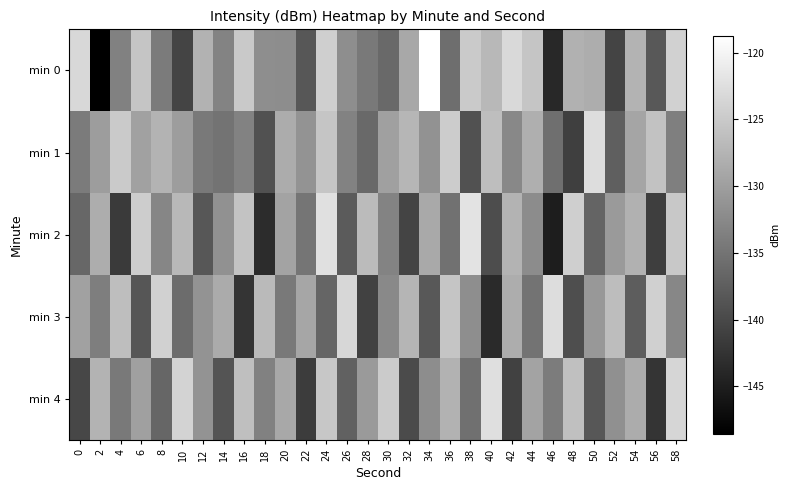

Reading left to right, transcribe all the data shown in this chart.

min 0: 0=-123.3	2=-148.5	4=-133.4	6=-125.5	8=-134.2	10=-140.5	12=-127.8	14=-133.2	16=-125.1	18=-131.9	20=-132.1	22=-138.3	24=-124.3	26=-131.9	28=-134.3	30=-136.1	32=-128.9	34=-118.7	36=-135.7	38=-125.0	40=-127.0	42=-123.2	44=-125.5	46=-143.7	48=-127.8	50=-128.3	52=-140.5	54=-127.7	56=-138.2	58=-124.1
min 1: 0=-134.2	2=-130.2	4=-125.0	6=-129.8	8=-127.5	10=-130.2	12=-134.4	14=-135.1	16=-133.4	18=-139.1	20=-128.5	22=-131.2	24=-125.6	26=-133.4	28=-136.1	30=-129.8	32=-127.3	34=-131.5	36=-124.7	38=-138.9	40=-126.4	42=-132.7	44=-128.1	46=-135.6	48=-141.2	50=-122.8	52=-137.4	54=-129.3	56=-125.9	58=-133.7
min 2: 0=-136.5	2=-128.3	4=-141.7	6=-124.6	8=-132.9	10=-127.1	12=-138.4	14=-131.6	16=-125.8	18=-143.2	20=-129.5	22=-134.8	24=-122.4	26=-137.9	28=-126.7	30=-133.1	32=-140.6	34=-128.8	36=-135.3	38=-121.9	40=-139.5	42=-127.6	44=-132.2	46=-145.1	48=-124.4	50=-136.8	52=-130.5	54=-127.9	56=-141.3	58=-125.2
min 3: 0=-129.7	2=-133.8	4=-126.4	6=-138.5	8=-124.1	10=-135.9	12=-131.2	14=-128.6	16=-142.3	18=-126.8	20=-134.4	22=-129.1	24=-136.7	26=-123.5	28=-140.8	30=-132.5	32=-127.4	34=-138.2	36=-125.6	38=-131.9	40=-143.6	42=-128.3	44=-135.1	46=-122.7	48=-139.4	50=-130.8	52=-126.5	54=-137.6	56=-124.3	58=-132.8
min 4: 0=-140.2	2=-127.5	4=-134.3	6=-129.8	8=-136.6	10=-123.9	12=-131.4	14=-138.7	16=-126.2	18=-133.5	20=-128.9	22=-141.5	24=-125.3	26=-137.1	28=-130.6	30=-124.8	32=-139.8	34=-132.1	36=-127.7	38=-135.4	40=-122.5	42=-140.9	44=-129.4	46=-134.0	48=-126.1	50=-138.3	52=-131.7	54=-128.5	56=-142.4	58=-123.6